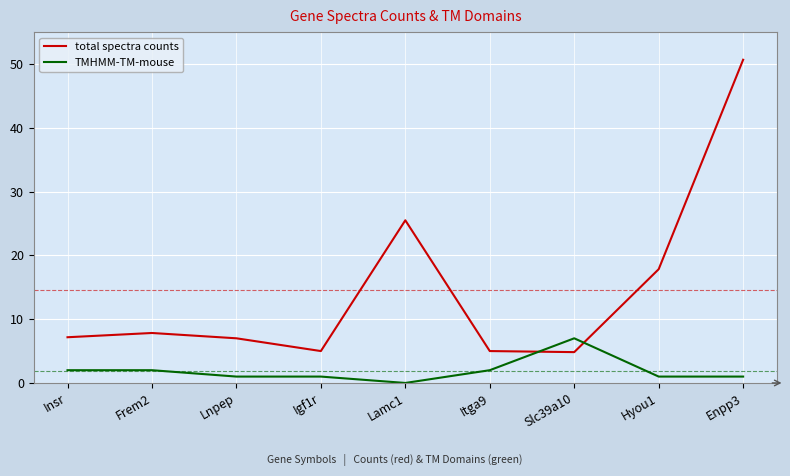

The value of TMHMM-TM-mouse at Hyou1 is 1.0. True or false?

True